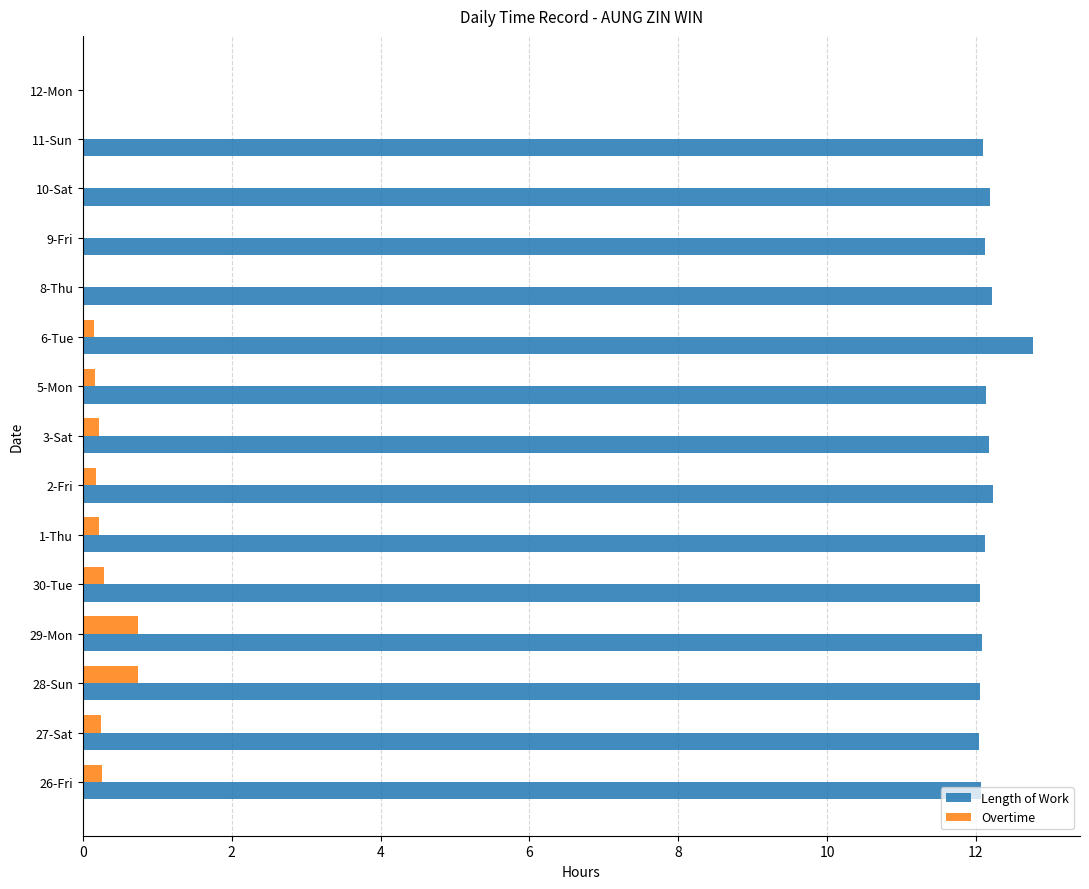

True or false: Overtime has a value of 0.2 at 2-Fri.

True